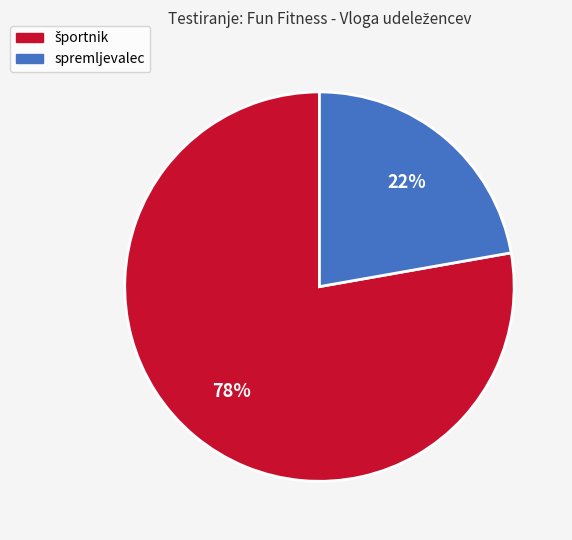

Does spremljevalec represent more than half of the total?

No